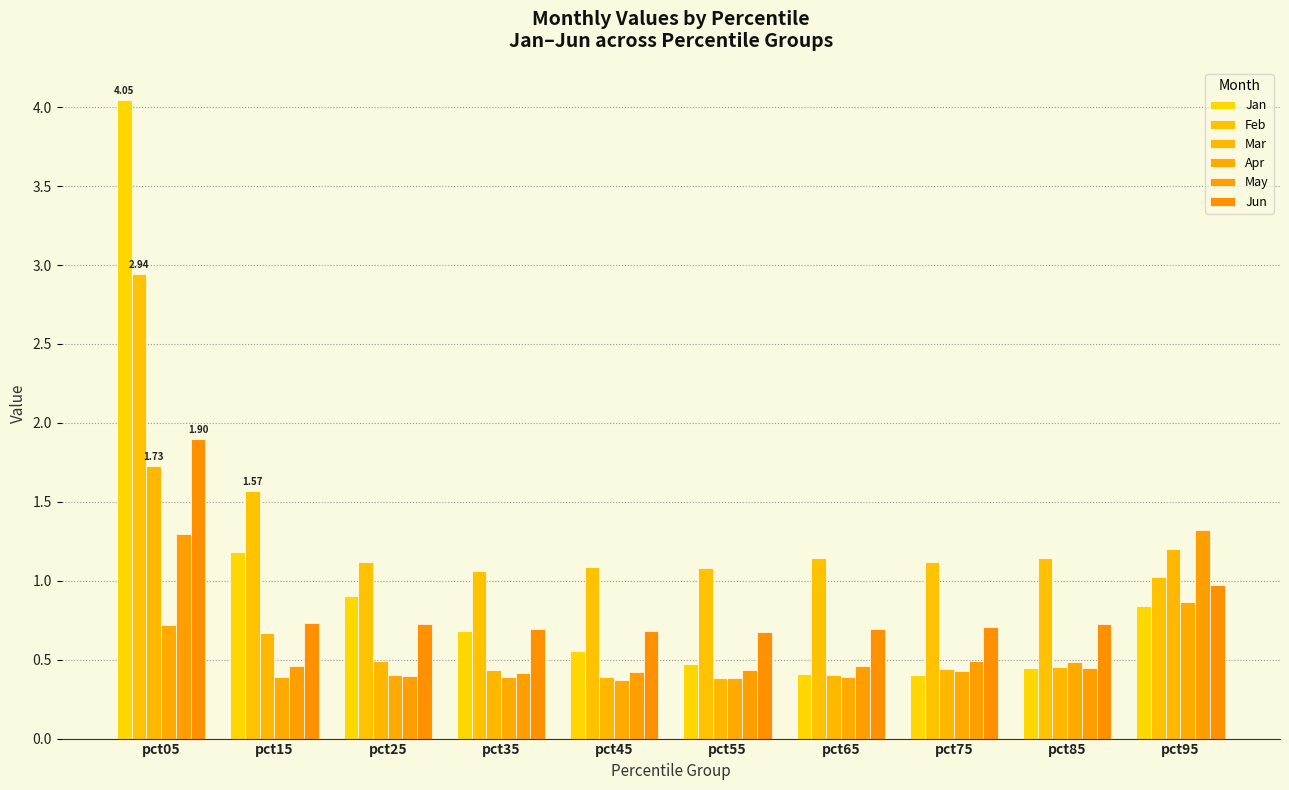

How many categories are shown in the chart?

10